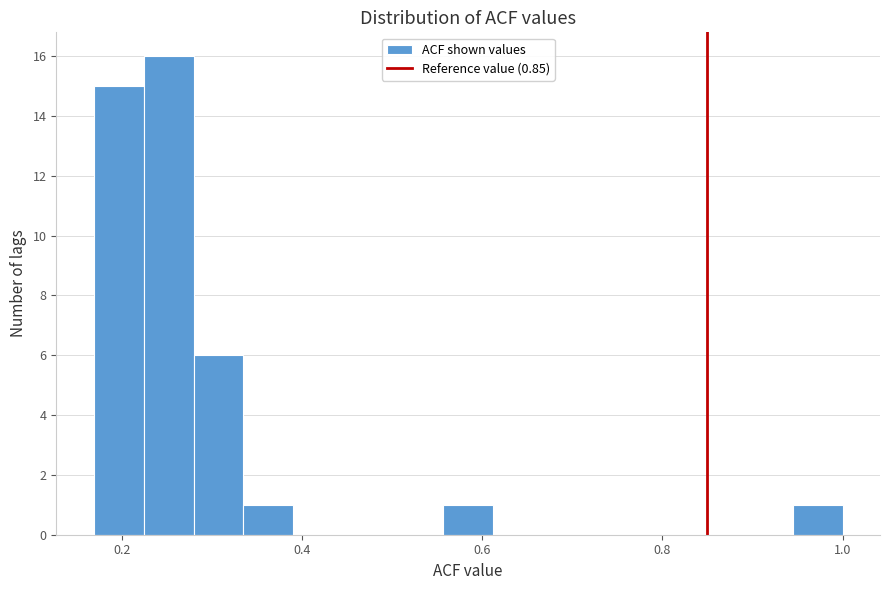

Around what value on the x-axis is the tallest bar? Give the approximate position of its centre, as read against the axis.

0.26